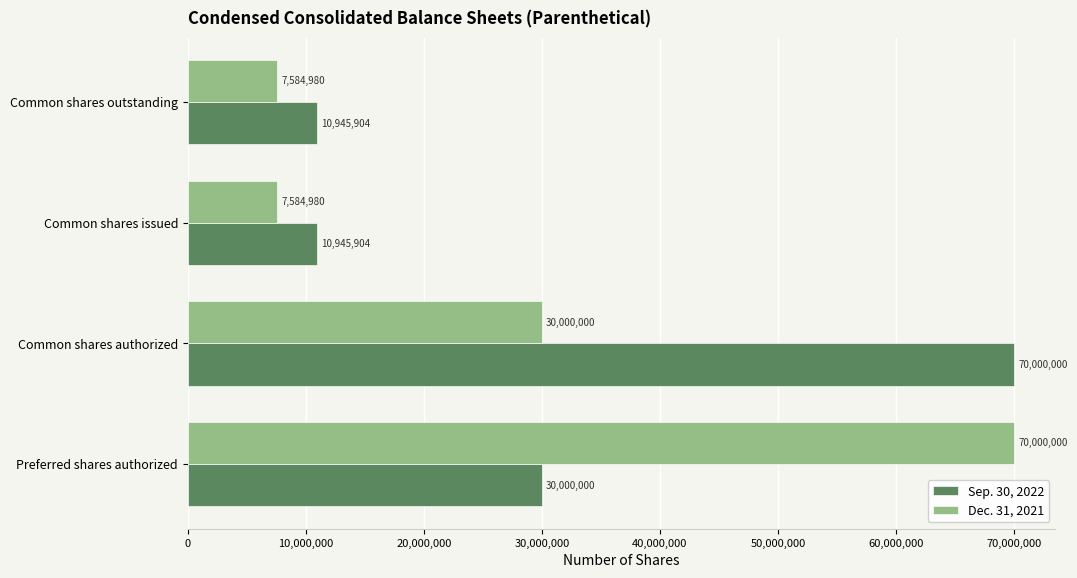

Which series has the largest range (max minus min)?

Dec. 31, 2021